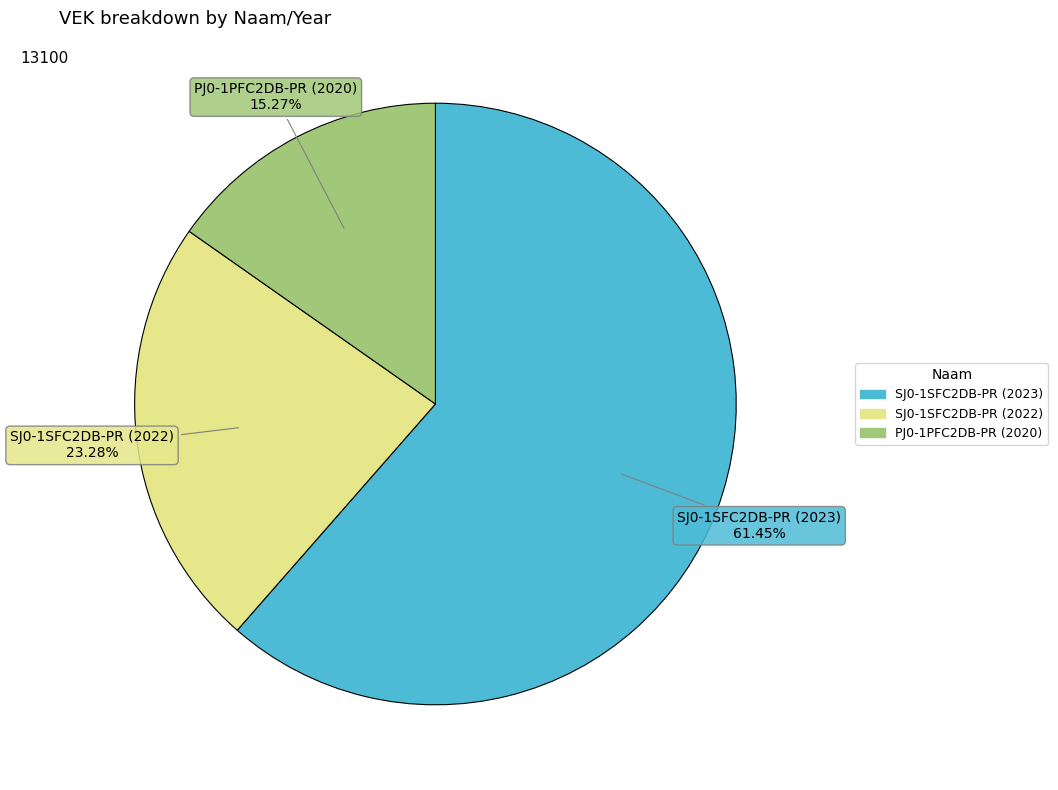

To the nearest percent, what is the average slice percentage?

33%